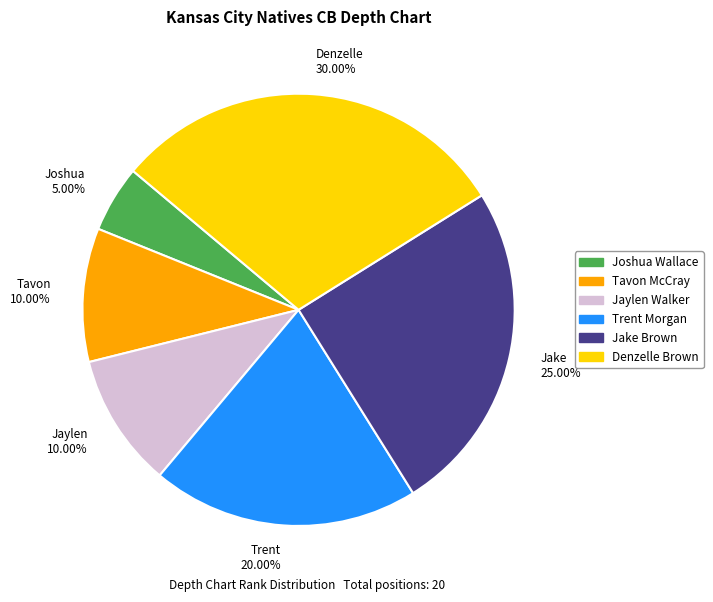

Count the number of slices in the pie.

6